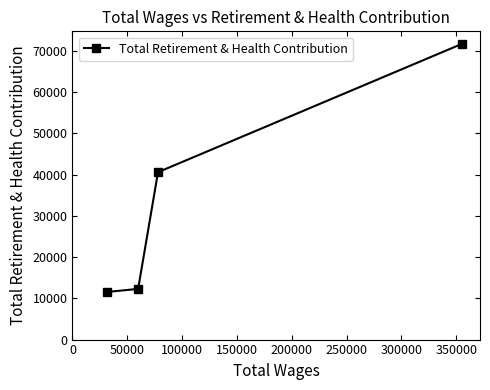

What is the minimum value shown in the chart?

11548